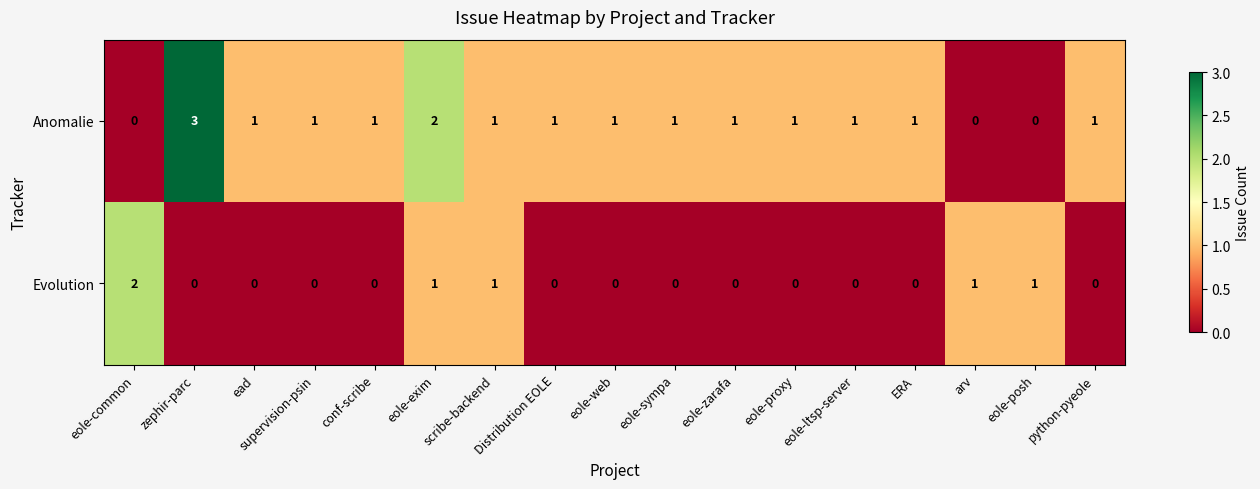

What is the difference between the maximum and minimum values in the Anomalie series?

3